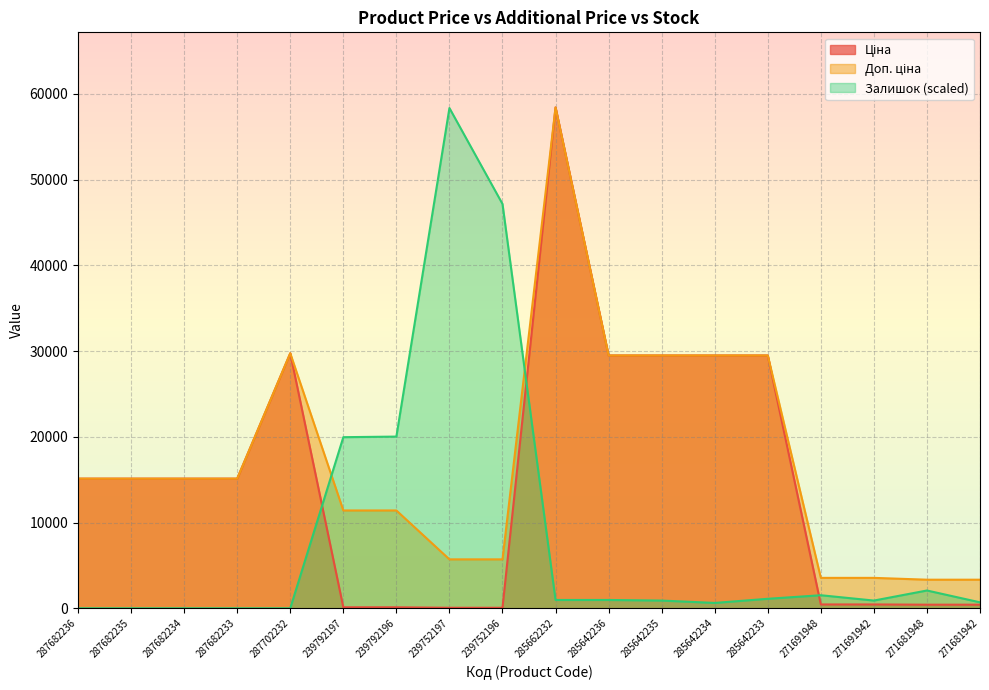

Which series has the widest spread of values?

Ціна